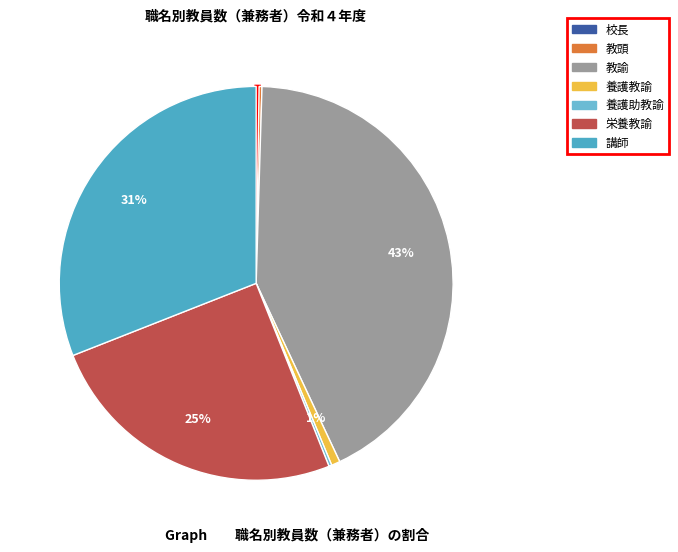

What percentage do 養護教諭 and 講師 together represent?

31.7%